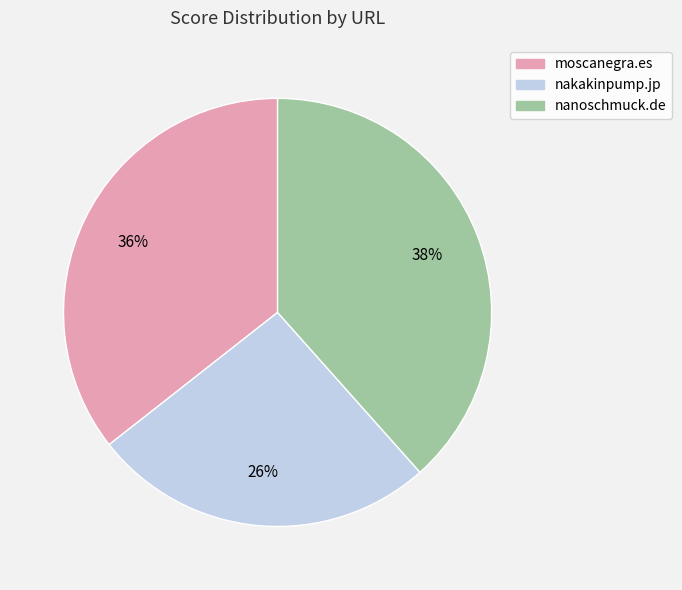

Is nakakinpump.jp the majority of the pie?

No